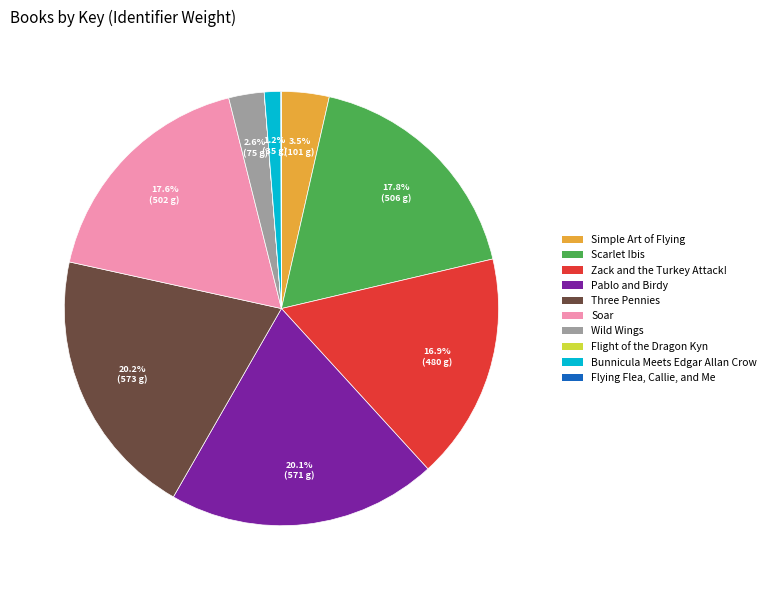

What percentage is the Scarlet Ibis slice, to the nearest percent?

18%